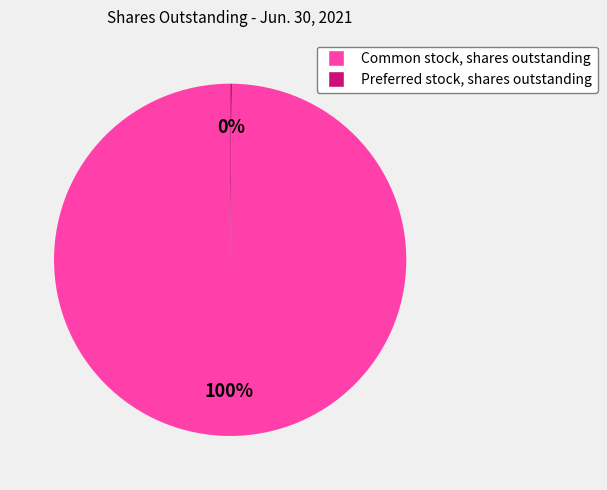

To the nearest percent, what percentage of the pie is Common stock, shares outstanding?

100%